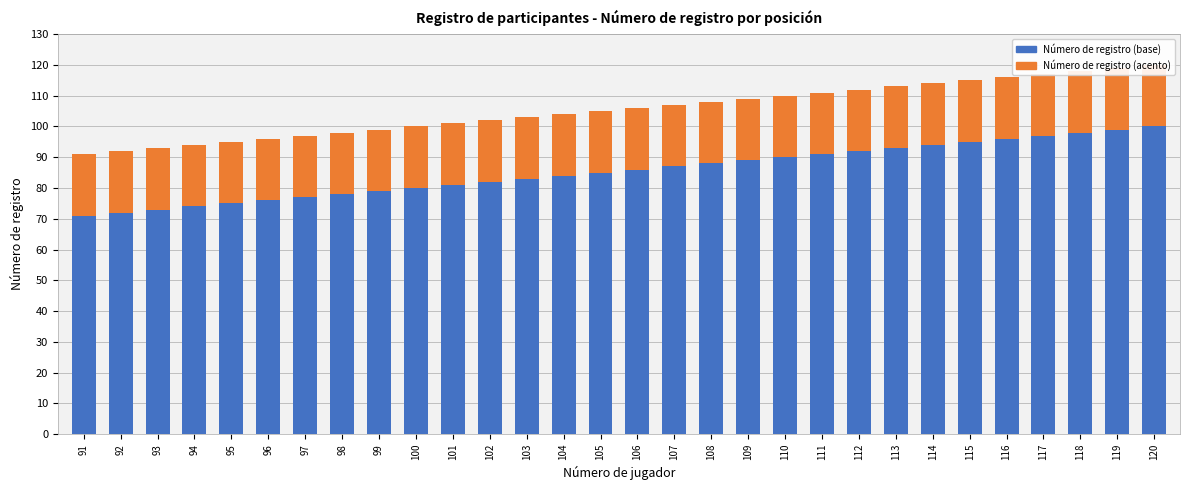

What is the maximum value shown in the chart?

100